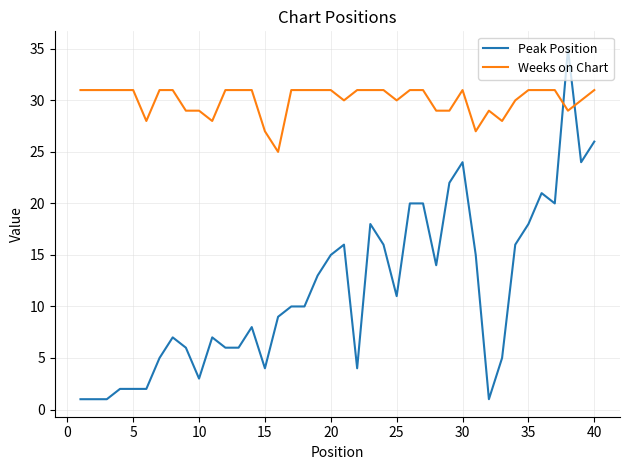

Which series has the largest total across all categories?

Weeks on Chart